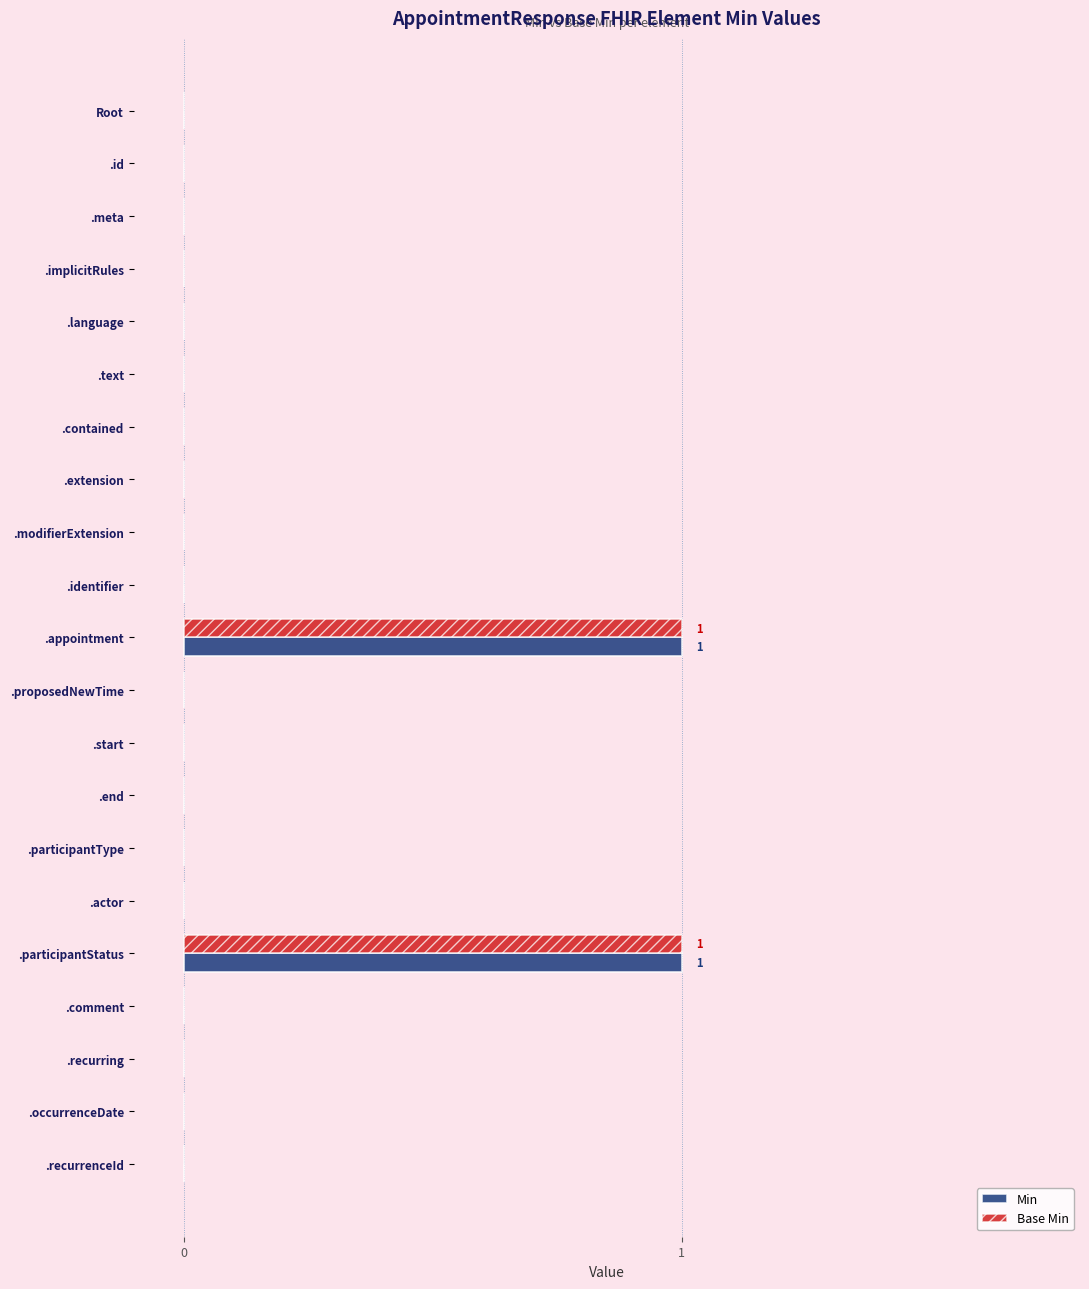

True or false: Min has a value of 1 at .start.

False